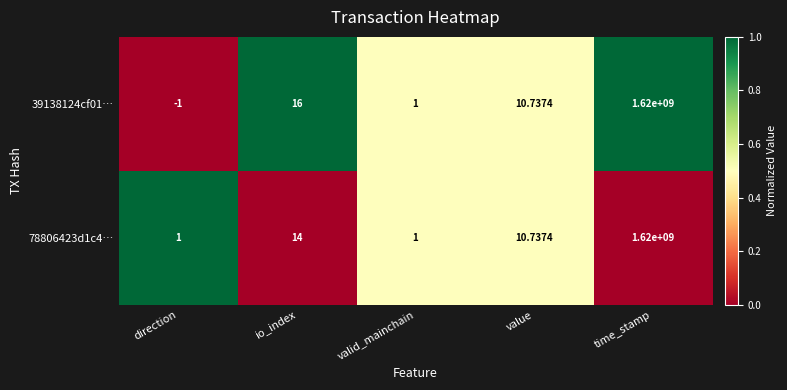

At which label does 78806423d1c4… first exceed 10?

io_index